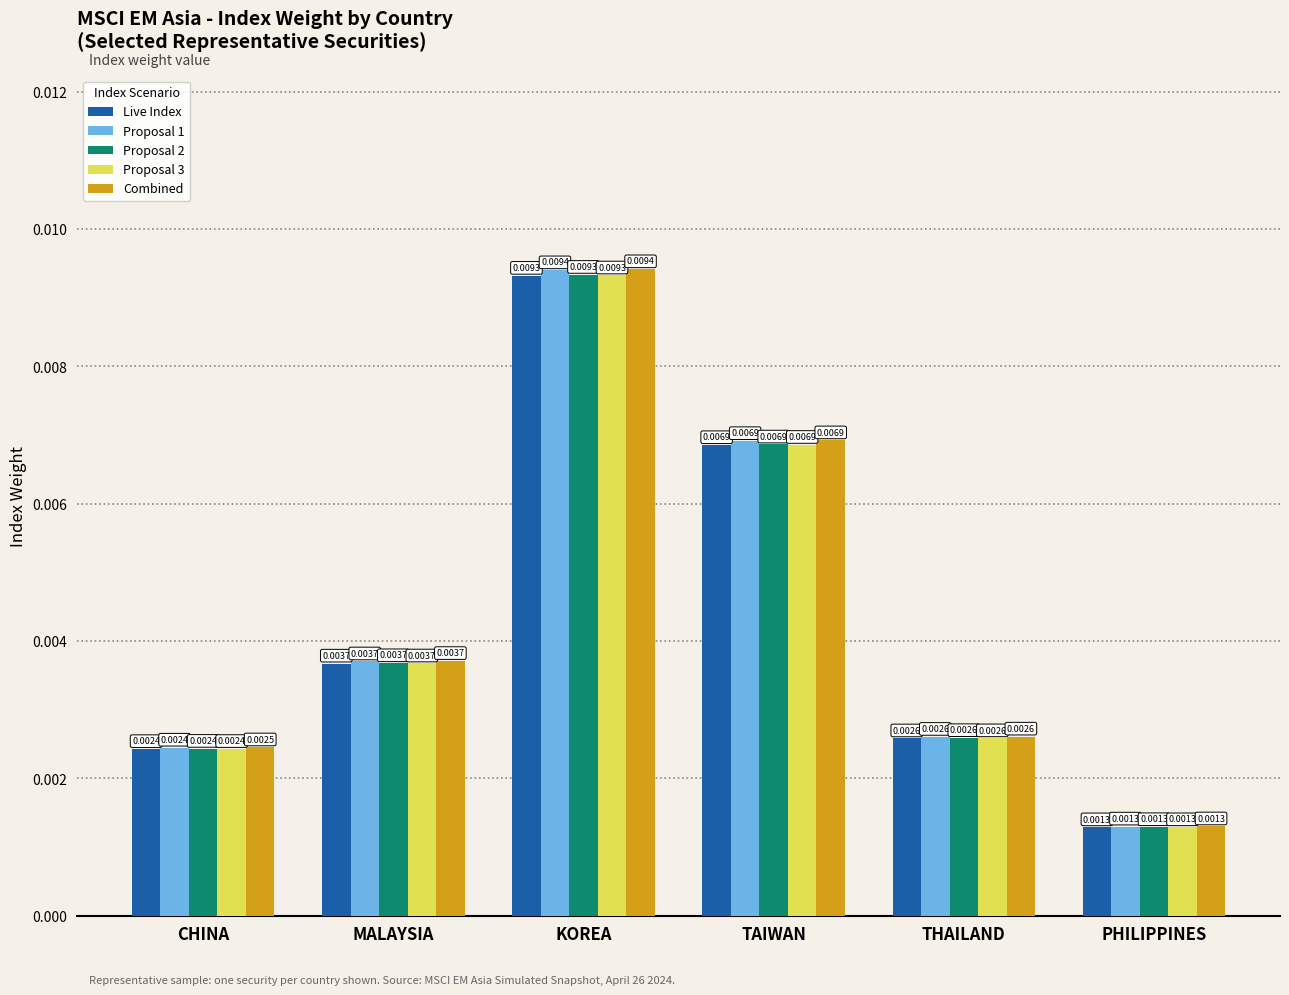

What position from the left is MALAYSIA?

2